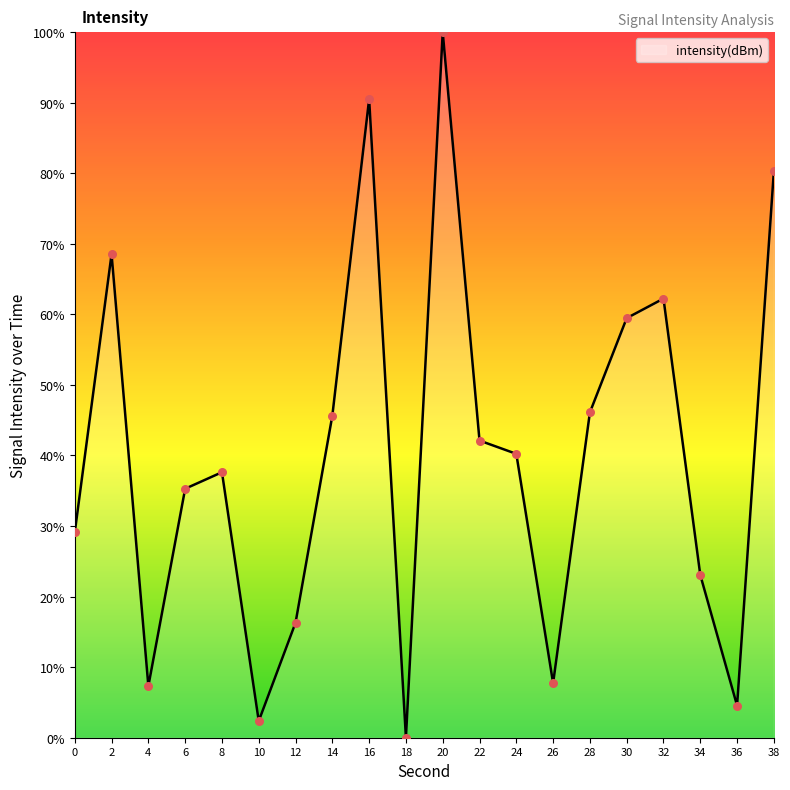

What is the change in value from 2 to 10?

-66.2